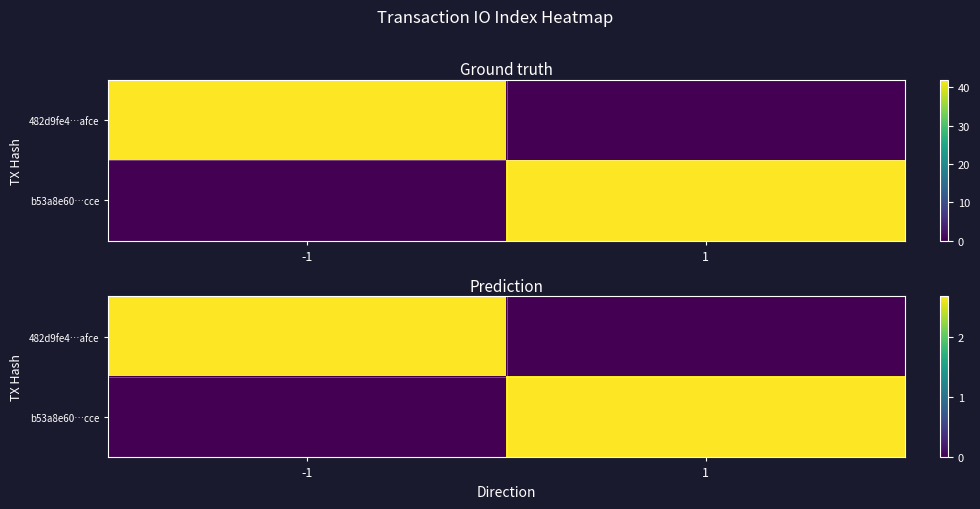

Between -1 and 1, which series saw the biggest shift?

482d9fe4…afce